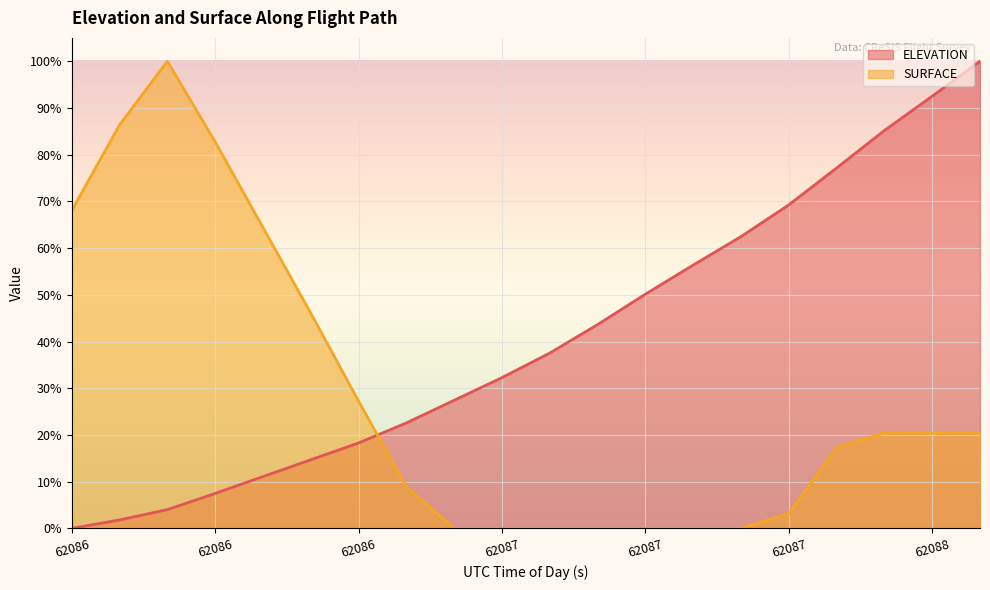

Does the chart display data point markers on the line(s)?

No